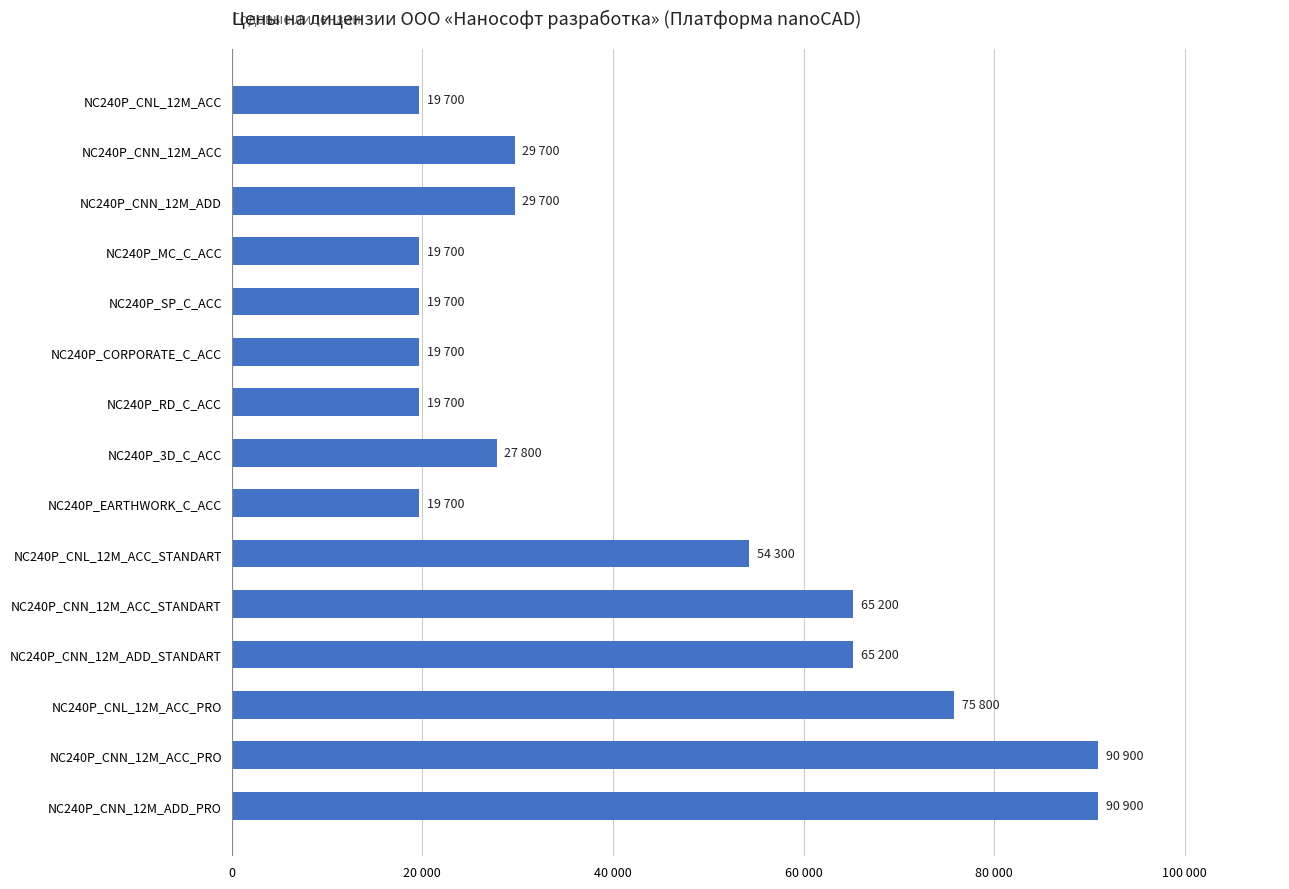

Are the bars horizontal?

Yes